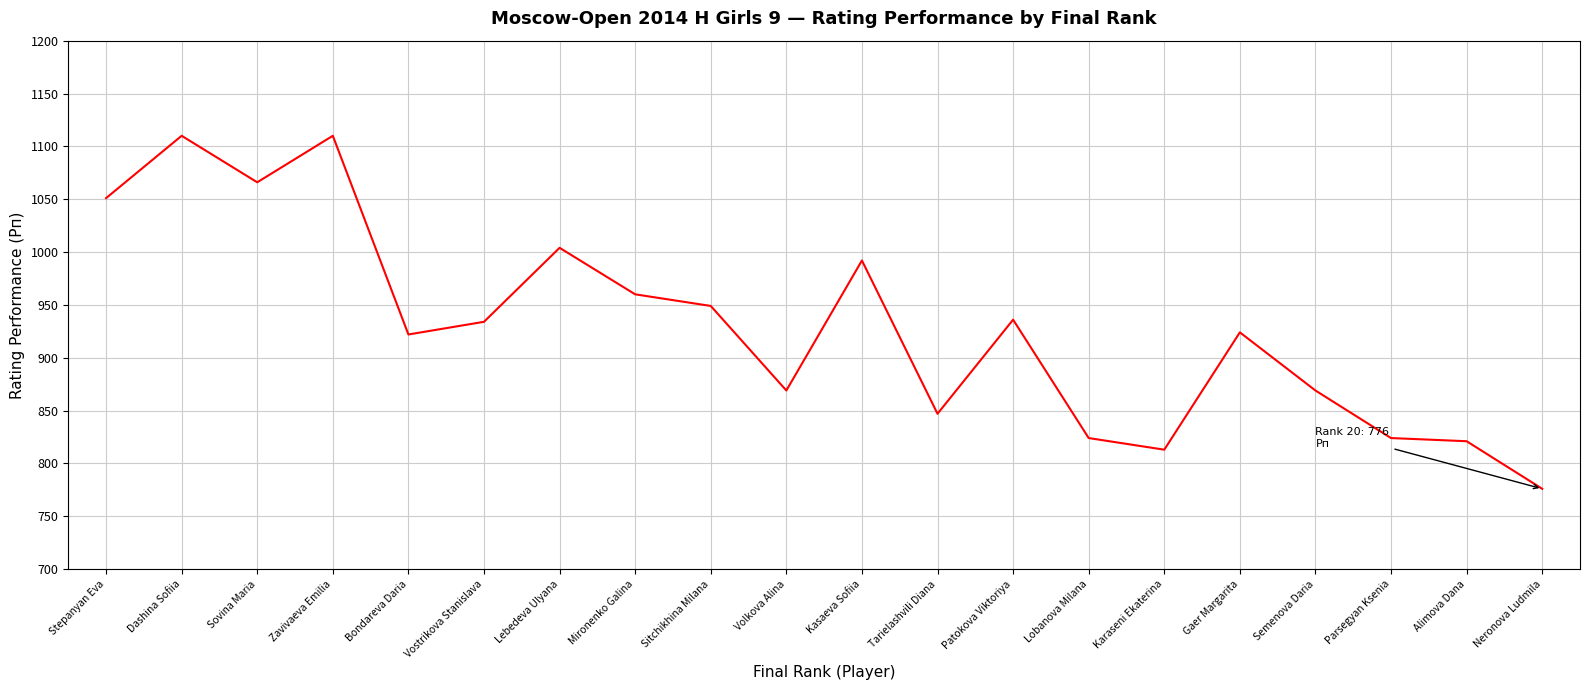

The value at Karaseni Ekaterina is 813. True or false?

True